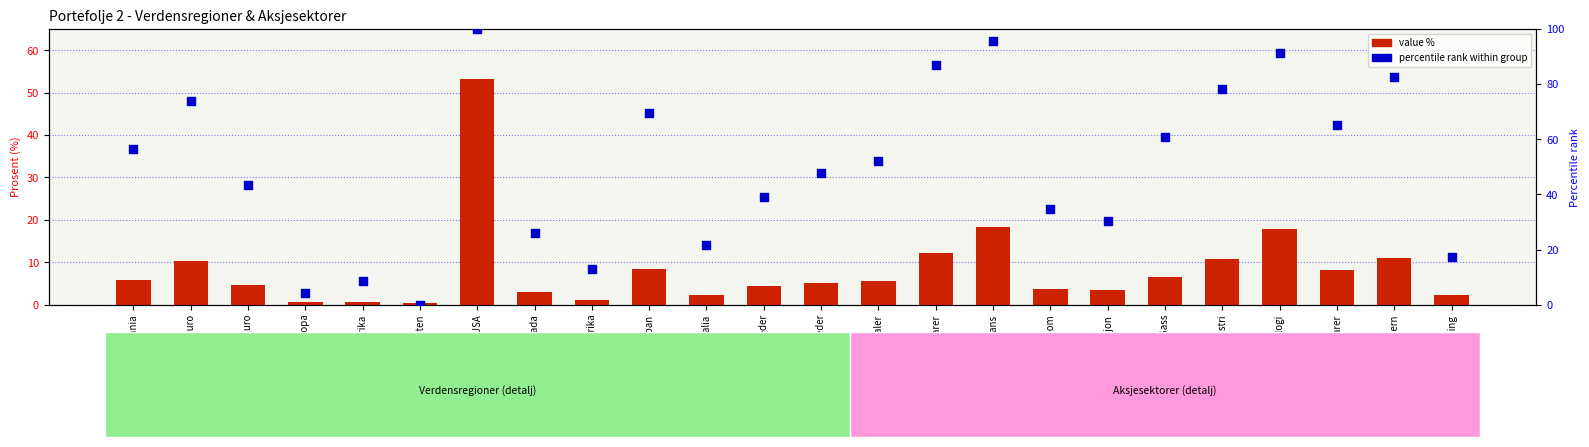

What are all the series names shown in the legend?

value %, percentile rank within group